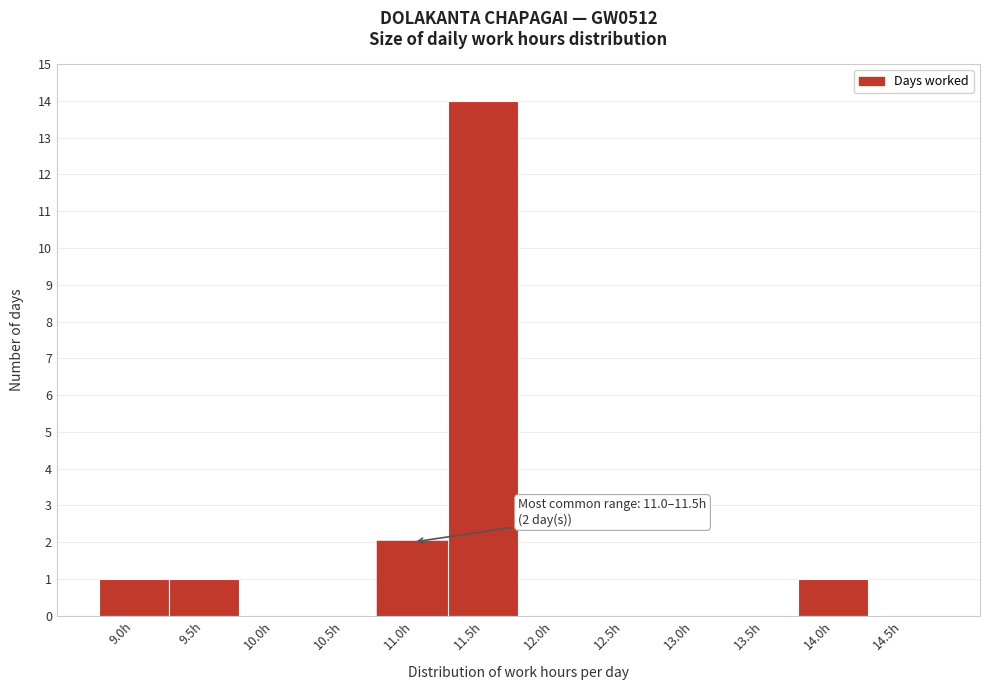

Reading left to right, transcribe all the data shown in this chart.

9.0h=1	9.5h=1	10.0h=0	10.5h=0	11.0h=2	11.5h=14	12.0h=0	12.5h=0	13.0h=0	13.5h=0	14.0h=1	14.5h=0